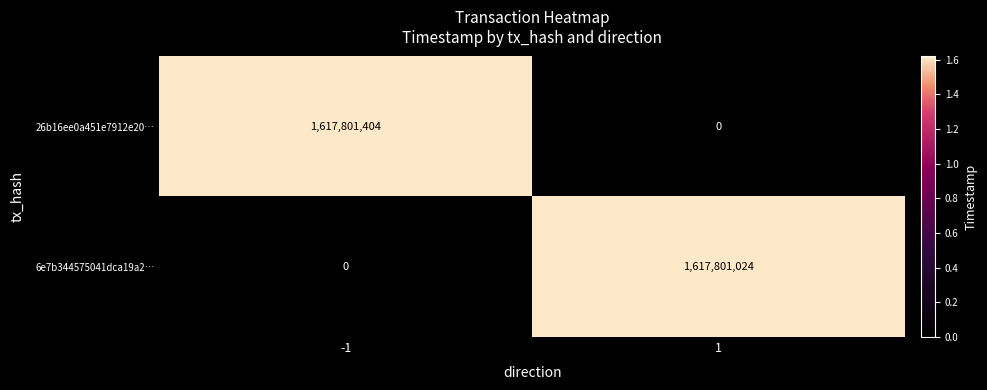

Reading left to right, what are all the values shown in this chart?

26b16ee0a451e7912e20…: 1617801404	0
6e7b344575041dca19a2…: 0	1617801024